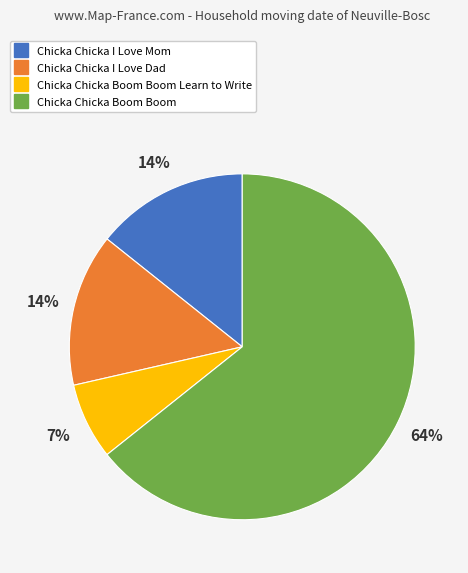

How many segments does this pie chart have?

4